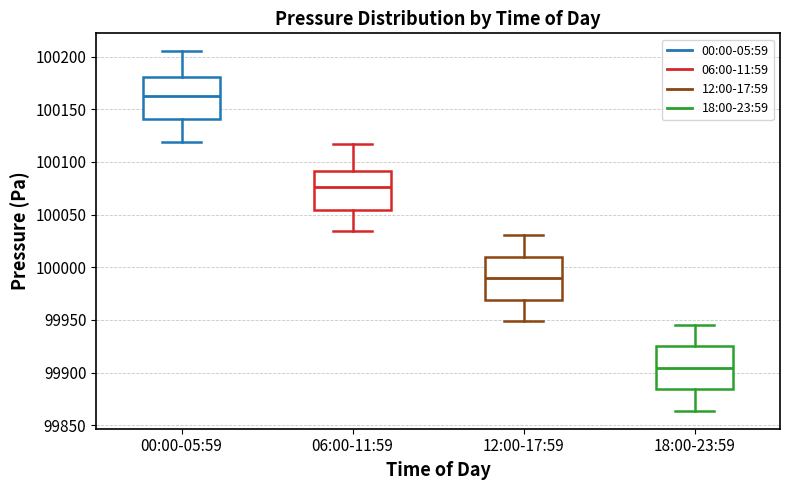

Reading left to right, transcribe this box plot: for each box, give where its median line is, the range the box spans, and where its two whiskers end, as read against the y-axis. The values are not printed on the chart, so give them approximately, as read against the axis.

00:00-05:59: median 100165, box 100140 to 100180, whiskers 100120 to 100205
06:00-11:59: median 100075, box 100055 to 100090, whiskers 100035 to 100115
12:00-17:59: median 99990, box 99970 to 100010, whiskers 99950 to 100030
18:00-23:59: median 99905, box 99885 to 99925, whiskers 99865 to 99945